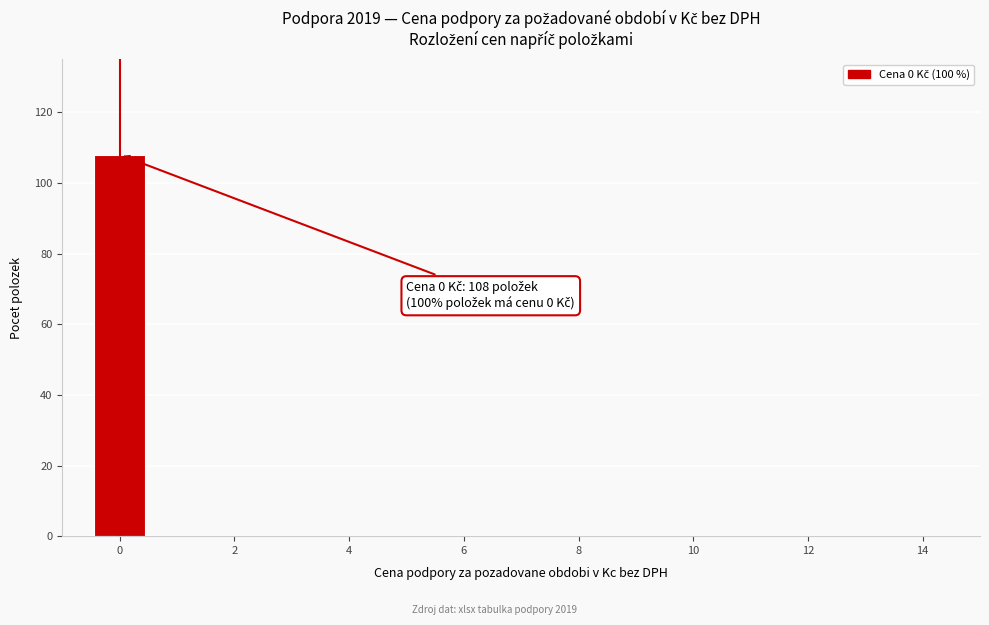

Over which range of the x-axis is the bar tallest?

-0.5 to 0.5